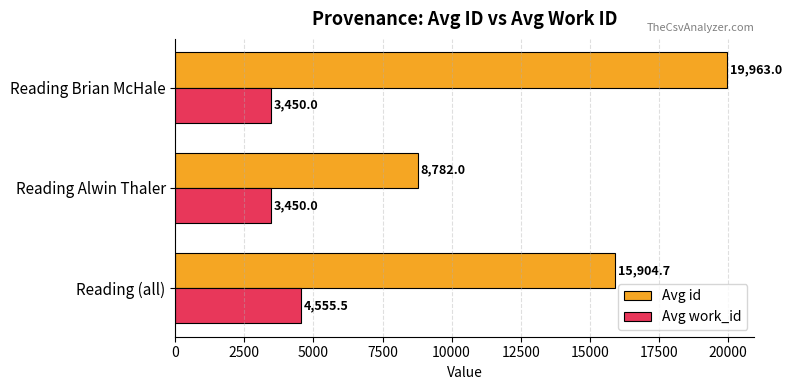

What is the maximum value for Avg id?

19963.0